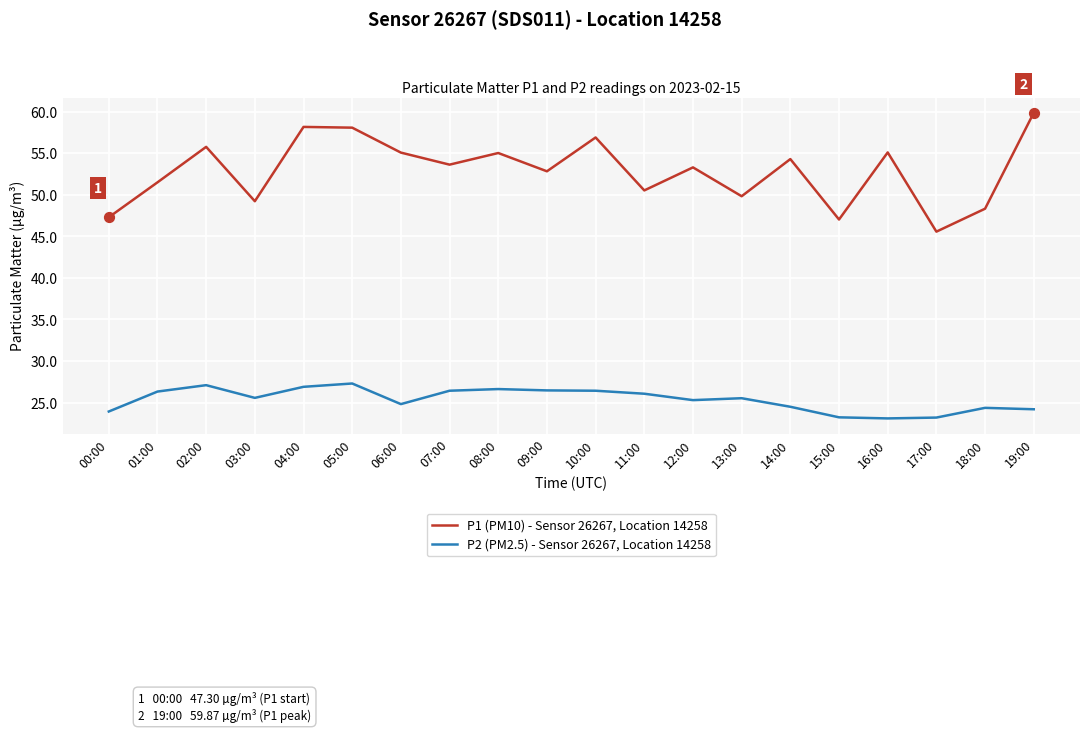

Which series has the widest spread of values?

P1 (PM10) - Sensor 26267, Location 14258